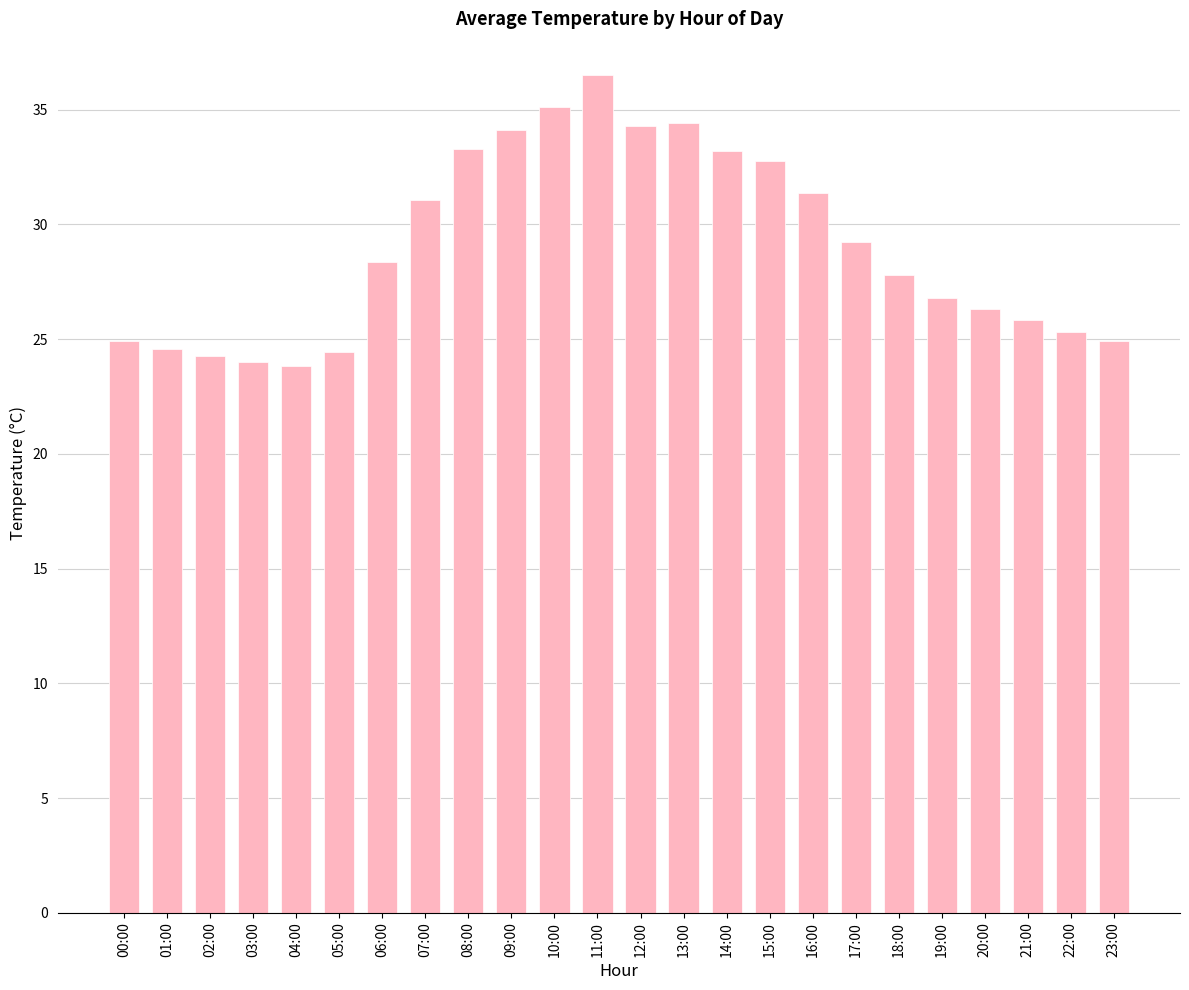

What is the value of the 2nd bar from the left?

24.6